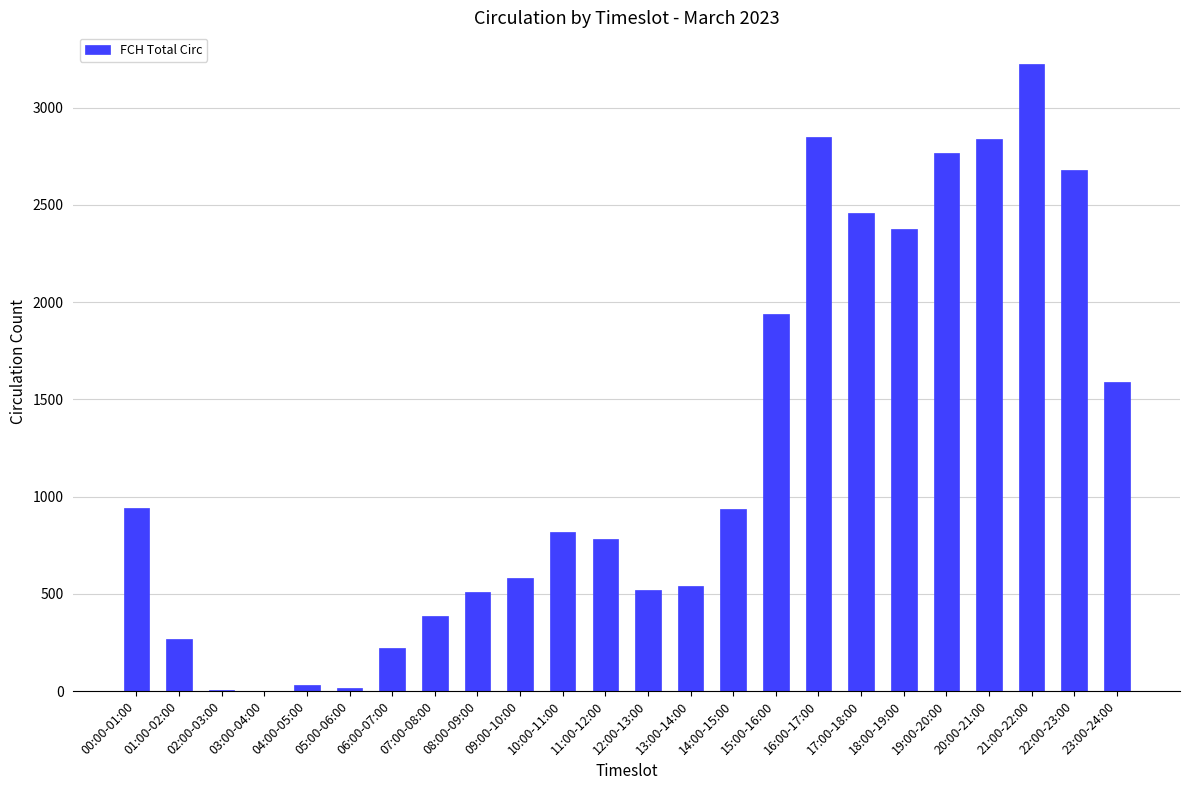

What is the sum of all values?

29294